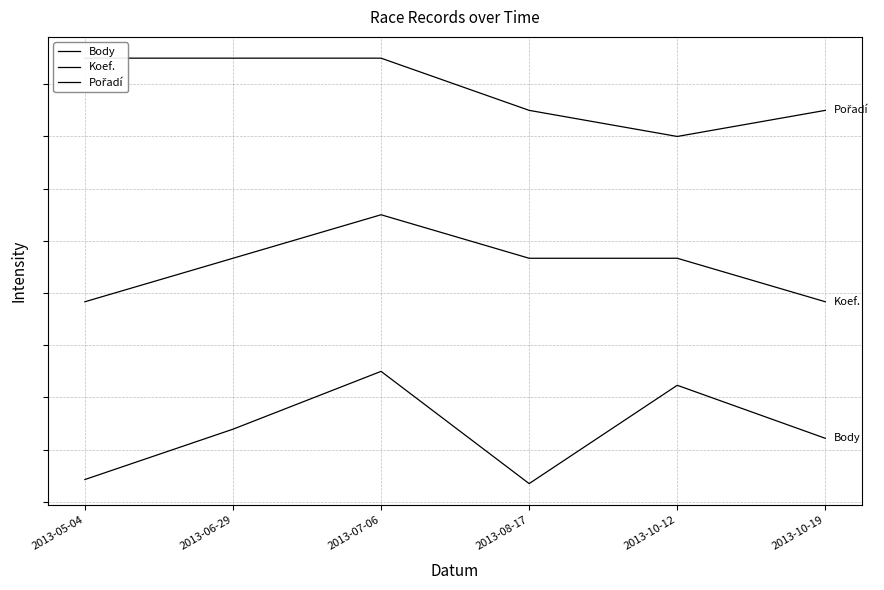

What is the average value of the Pořadí series?

1583.3